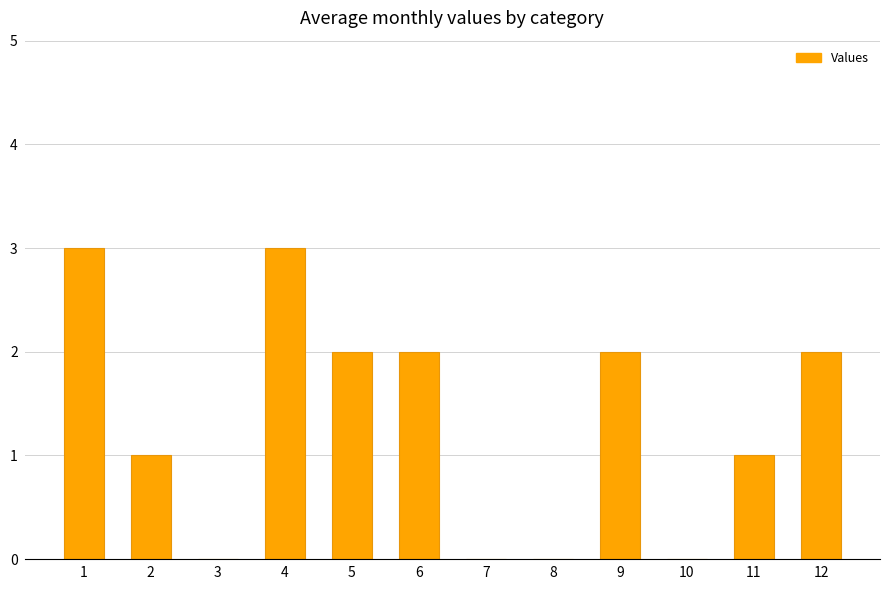

Is it true that the value at 12 is 3?

False